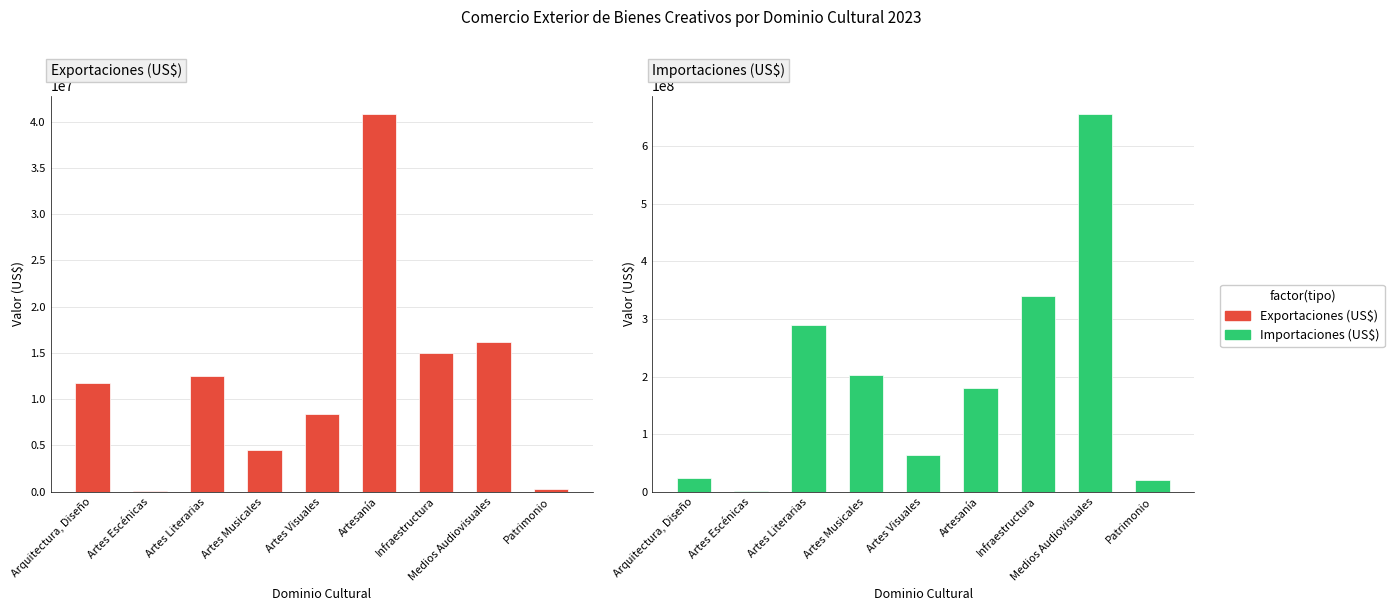

What is the difference between the second highest and second lowest values in the Importaciones (US$) series?

319258861